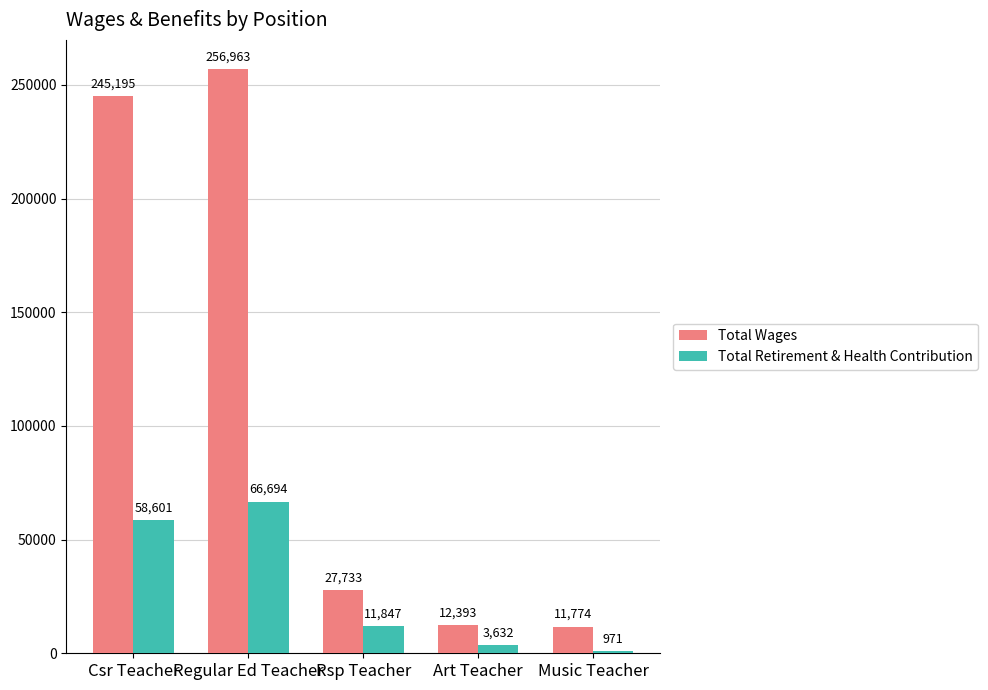

Reading right to left, extract all data points from this chart.

Total Wages: Music Teacher=11774	Art Teacher=12393	Rsp Teacher=27733	Regular Ed Teacher=256963	Csr Teacher=245195
Total Retirement & Health Contribution: Music Teacher=971	Art Teacher=3632	Rsp Teacher=11847	Regular Ed Teacher=66694	Csr Teacher=58601